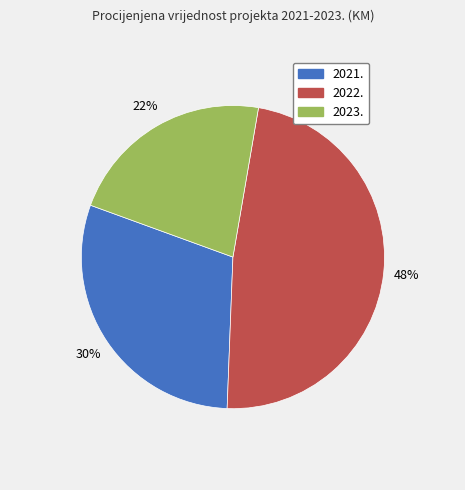

The 2021. slice represents 30% of the pie. True or false?

True